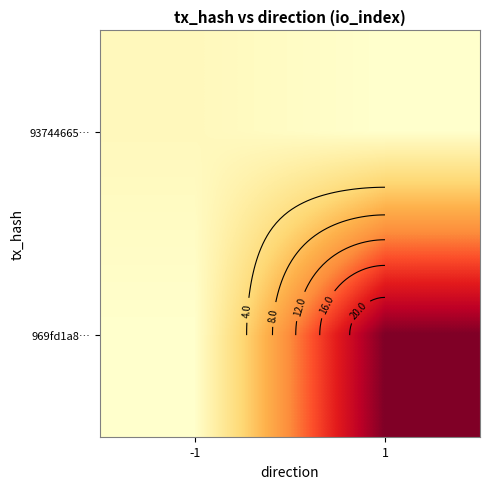

At which category is the sum across all series the highest?

1